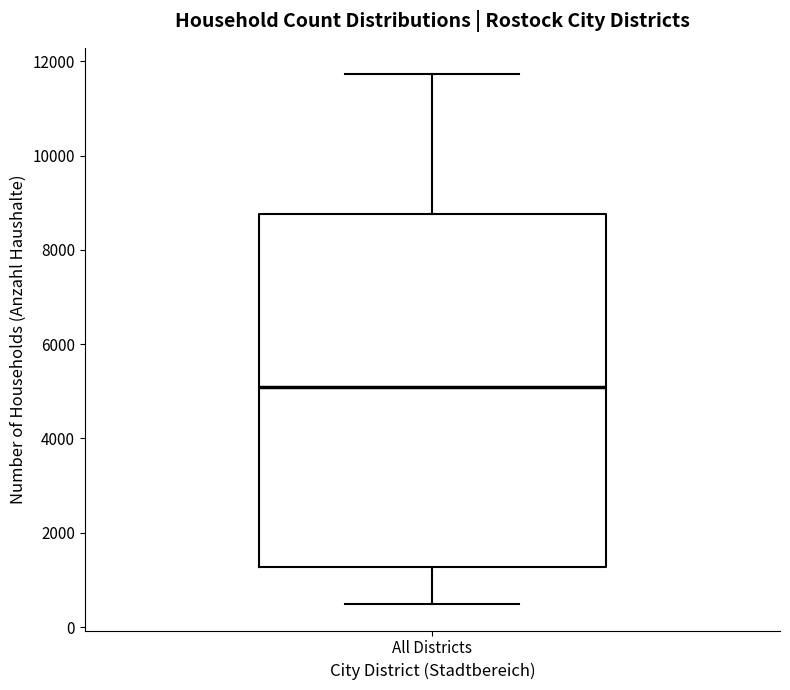

Transcribe this box plot: give where the median line is, the range the box spans, and where the two whiskers end, as read against the y-axis. The values are not printed on the chart, so give them approximately, as read against the axis.

median 5000, box 1200 to 8800, whiskers 400 to 11800